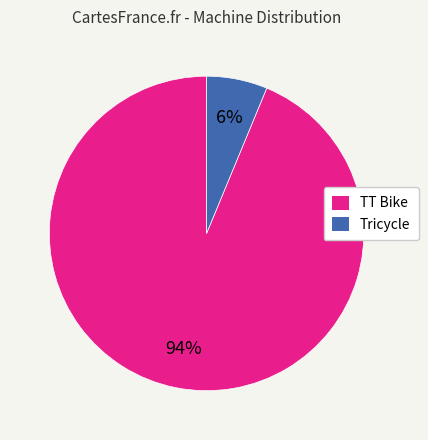

The Tricycle slice represents 6% of the pie. True or false?

True